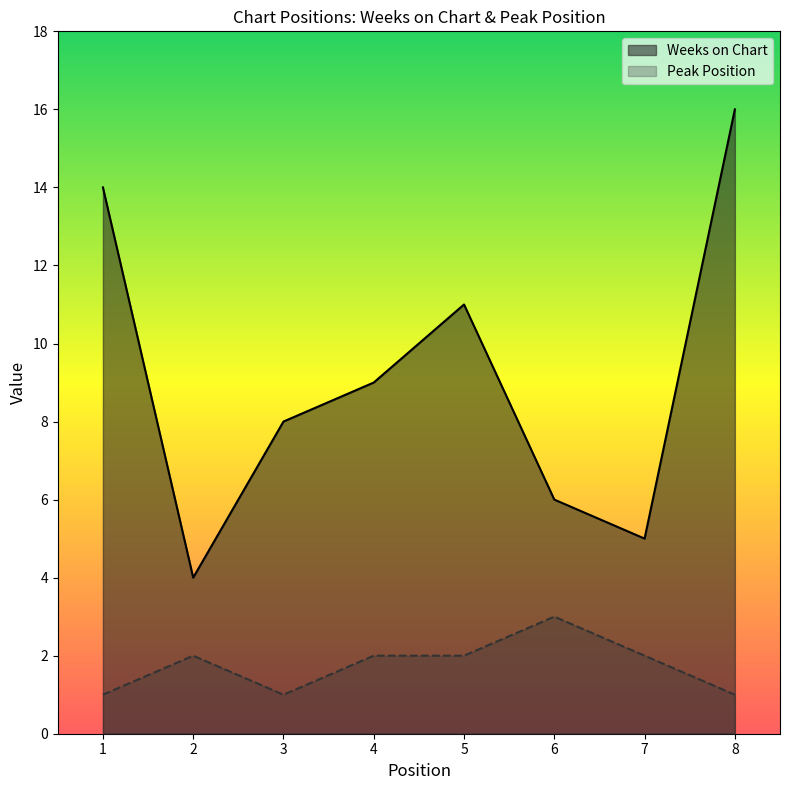

At which label does Peak Position first exceed 2?

6